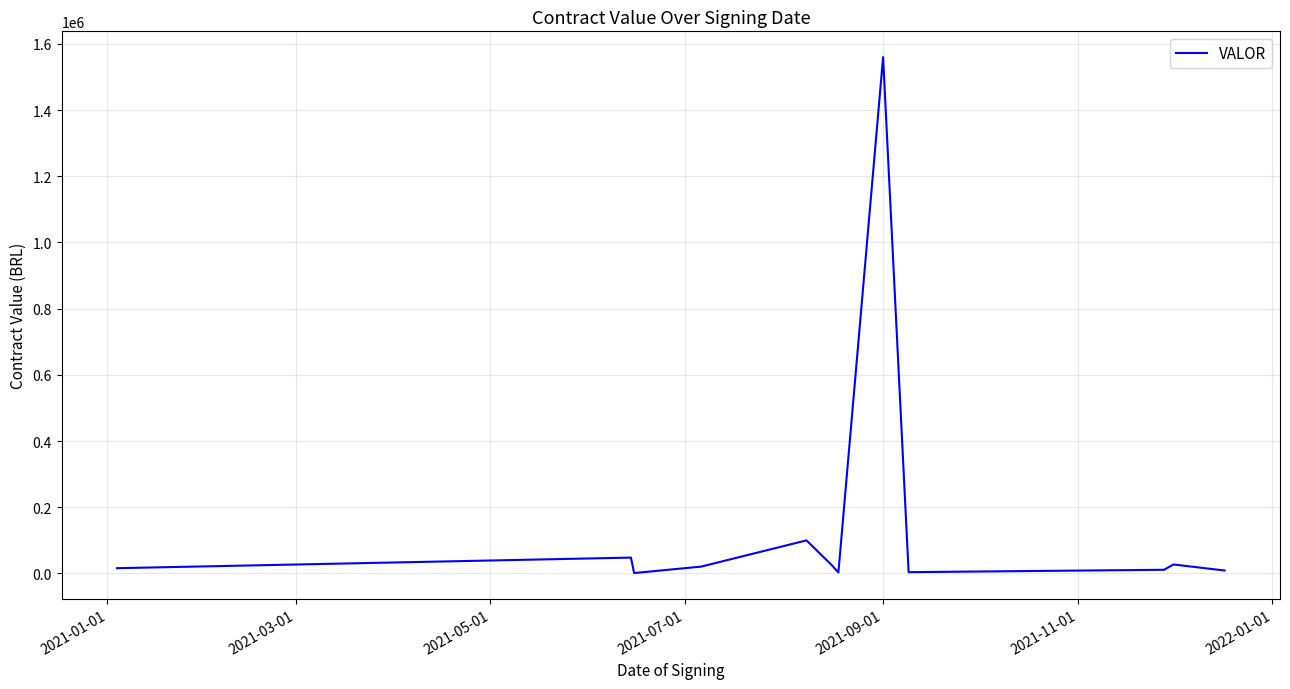

What is the maximum value shown in the chart?

1559998.7